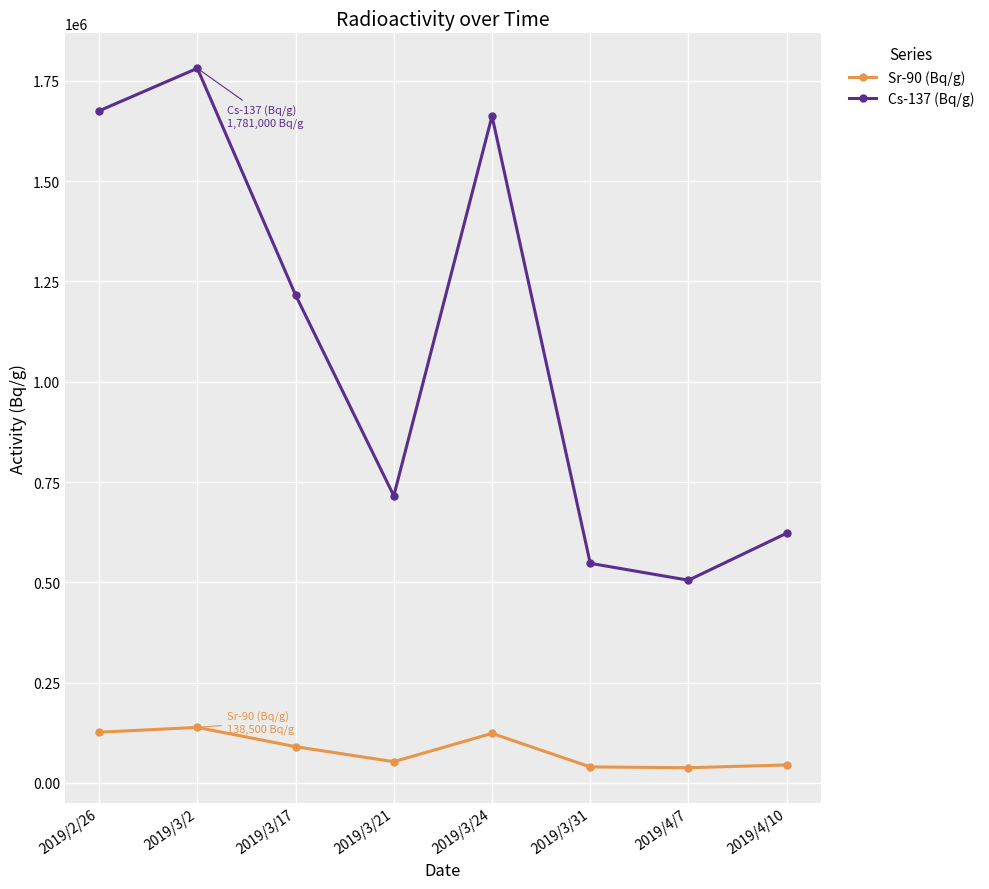

What is the total value across all series at 2019/3/2?

1919500